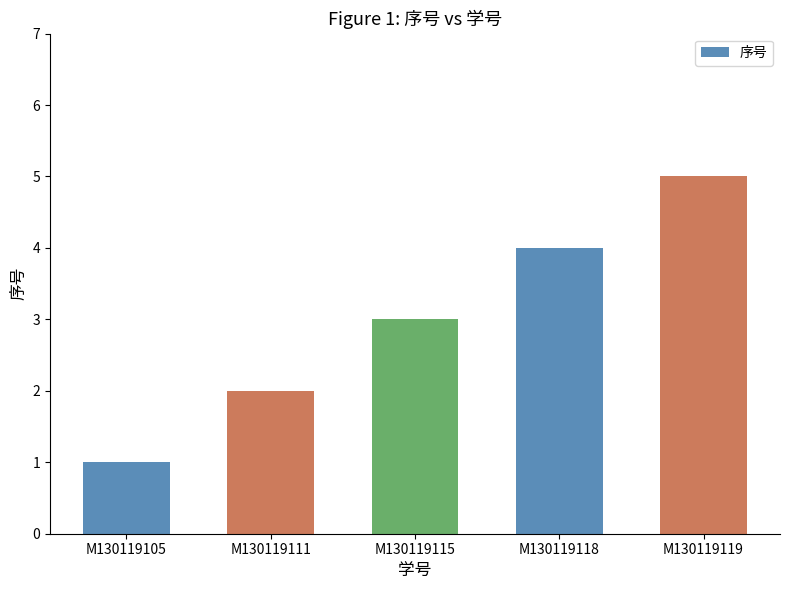

What is the smallest value displayed?

1